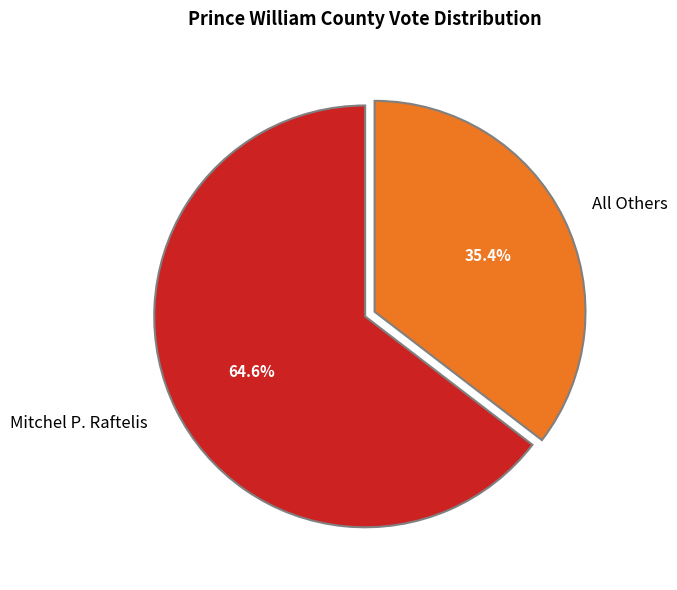

To the nearest percent, what is the average slice percentage?

50%